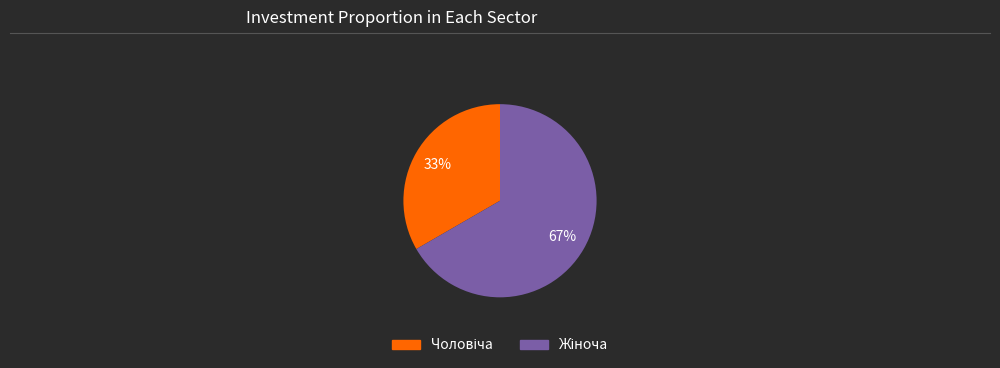

Is there a majority slice in this chart?

Yes